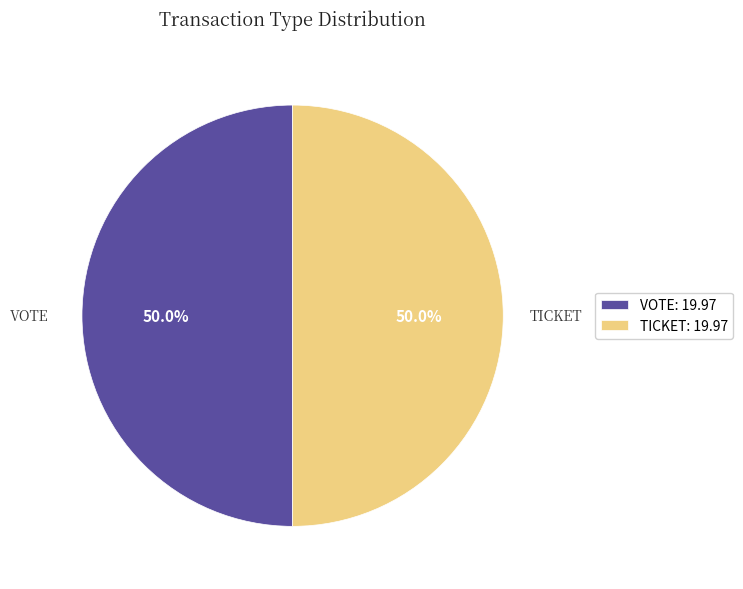

What is the ratio of the value at TICKET: 19.97 to the value at VOTE: 19.97?

1.0